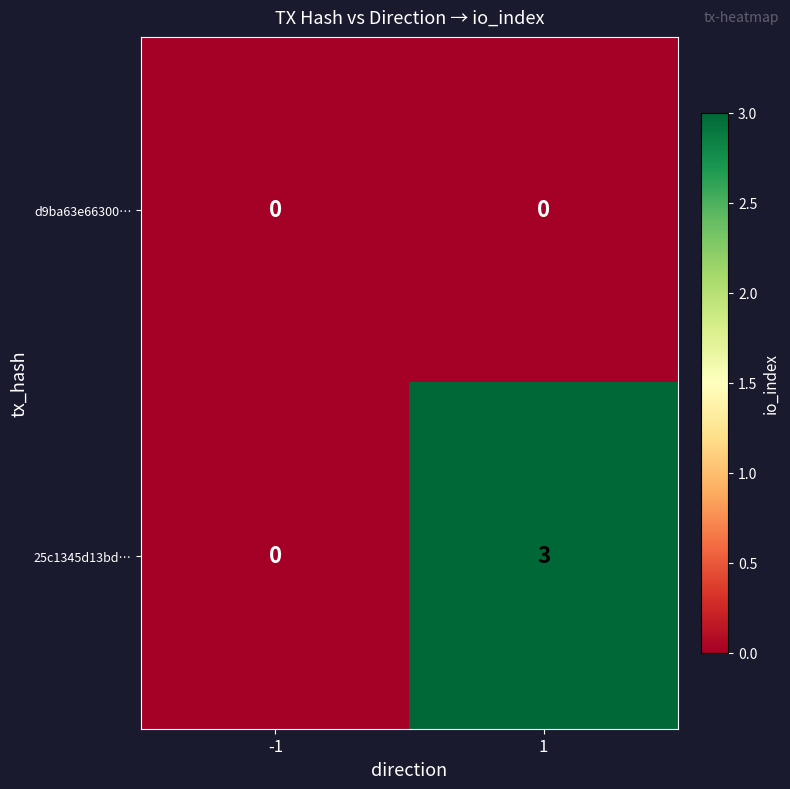

List the series in order of their overall mean, lowest first.

d9ba63e66300…, 25c1345d13bd…